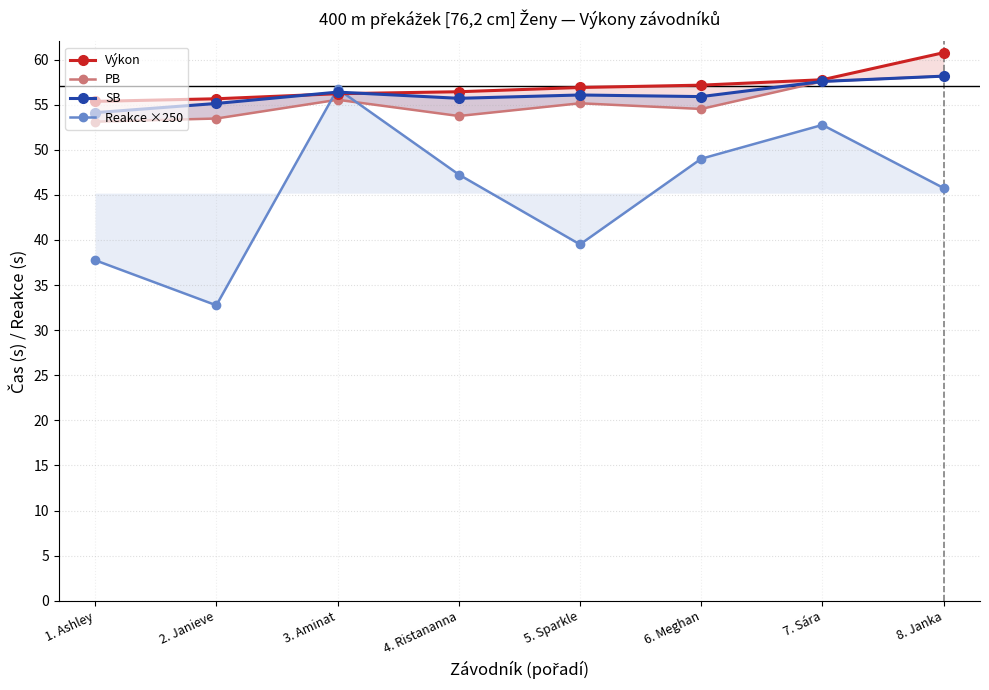

How many values in the Výkon series are below 56?

2